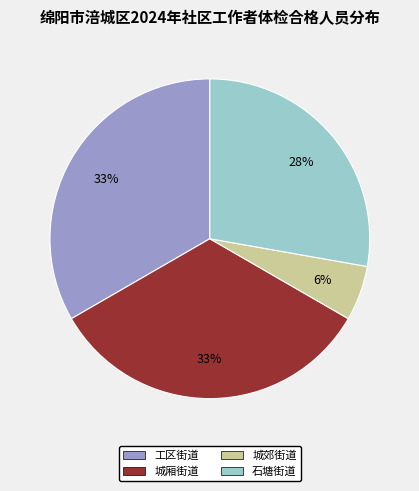

What percentage is the 石塘街道 slice, to the nearest percent?

28%